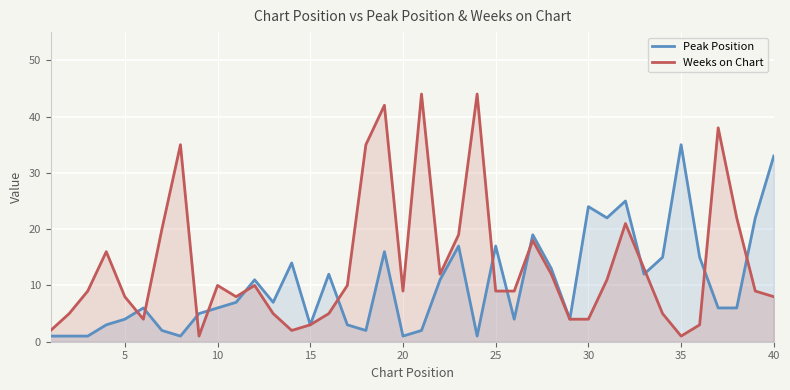

After their last crossing, which series has the higher values: Peak Position or Weeks on Chart?

Peak Position